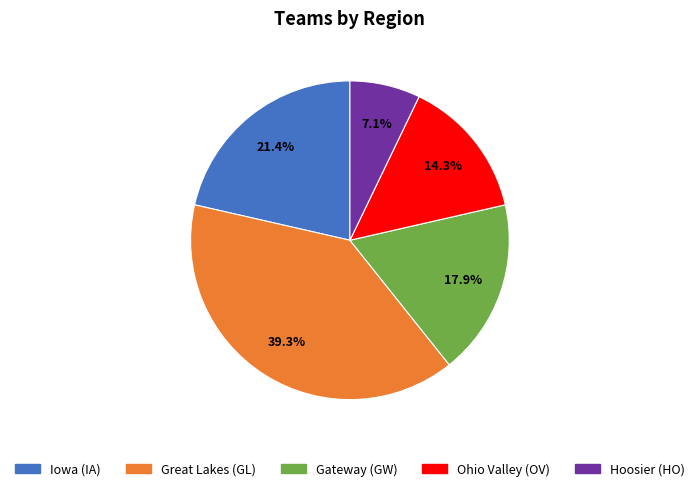

Rank the categories by value from lowest to highest.

Hoosier (HO), Ohio Valley (OV), Gateway (GW), Iowa (IA), Great Lakes (GL)